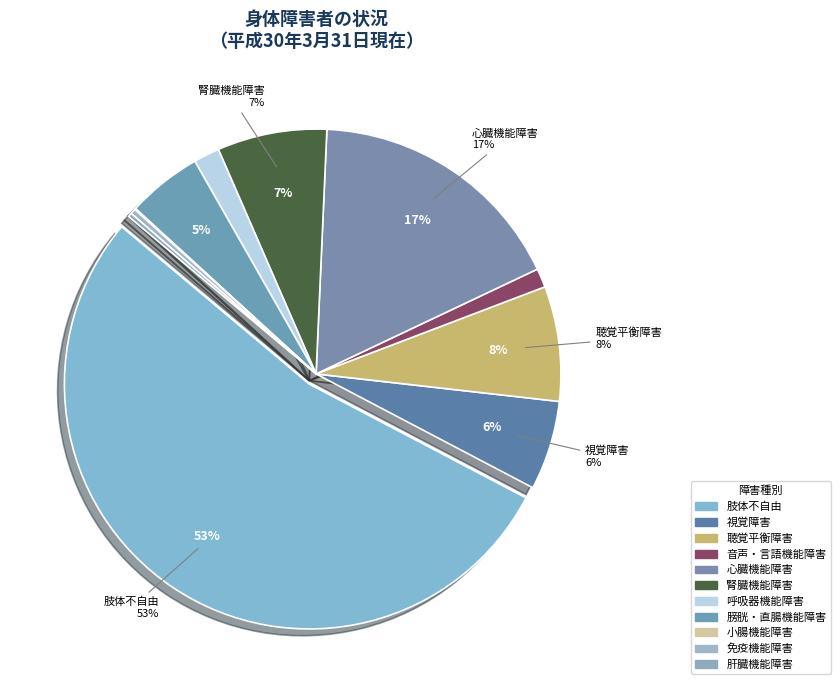

Approximately how many times larger is the value at 音声・言語機能障害 compared to 小腸機能障害?

16.6